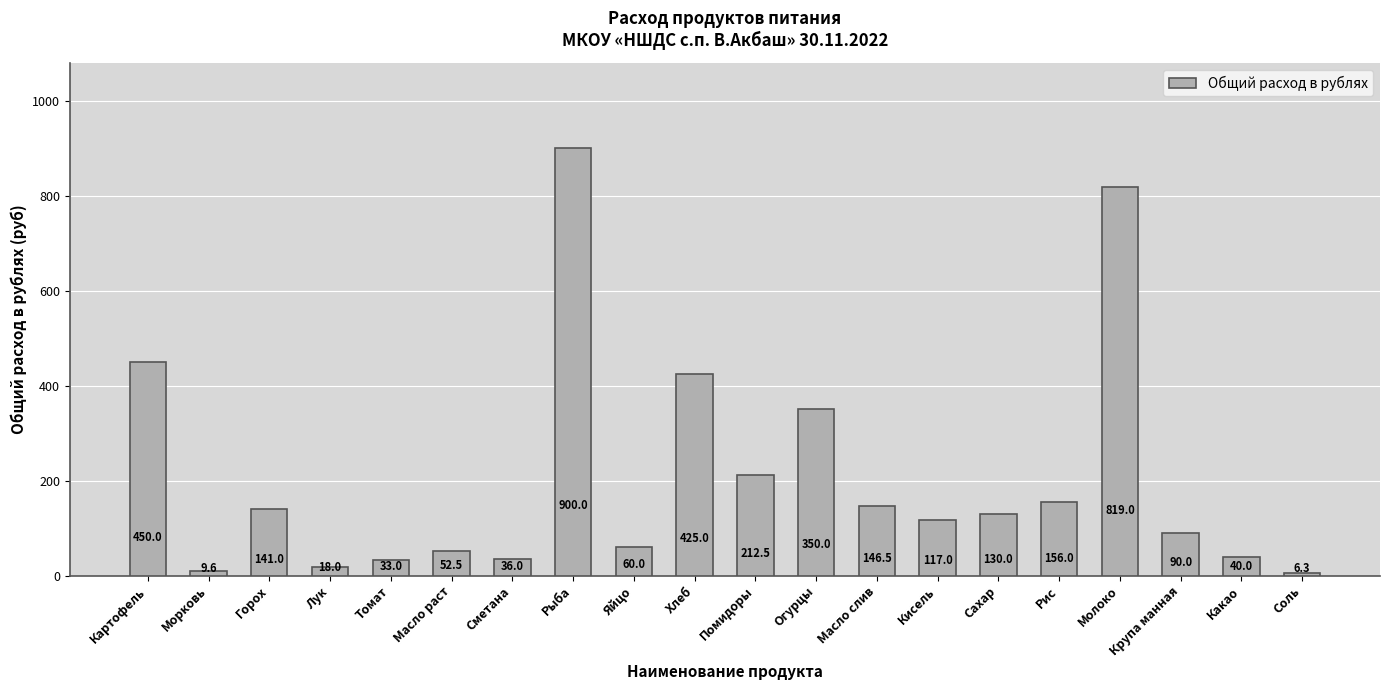

What is the difference between the second highest and minimum values?

812.7